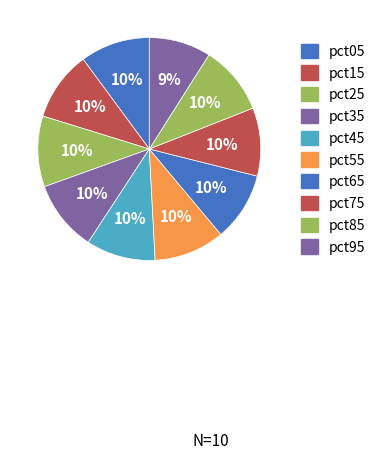

Which category has the smallest portion of the pie?

pct95